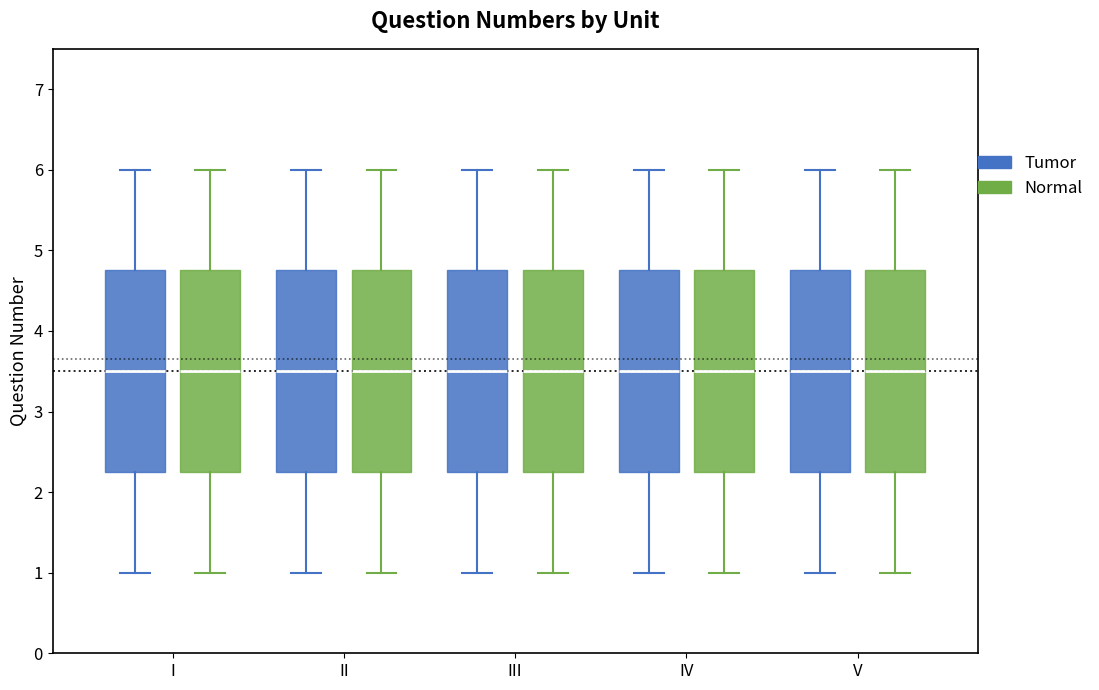

Reading left to right, transcribe this box plot: for each box, give where its median line is, the range the box spans, and where its two whiskers end, as read against the y-axis. The values are not printed on the chart, so give them approximately, as read against the axis.

I (Tumor): median 3.5, box 2.3 to 4.8, whiskers 1.0 to 6.0
I (Normal): median 3.5, box 2.3 to 4.8, whiskers 1.0 to 6.0
II (Tumor): median 3.5, box 2.3 to 4.8, whiskers 1.0 to 6.0
II (Normal): median 3.5, box 2.3 to 4.8, whiskers 1.0 to 6.0
III (Tumor): median 3.5, box 2.3 to 4.8, whiskers 1.0 to 6.0
III (Normal): median 3.5, box 2.3 to 4.8, whiskers 1.0 to 6.0
IV (Tumor): median 3.5, box 2.3 to 4.8, whiskers 1.0 to 6.0
IV (Normal): median 3.5, box 2.3 to 4.8, whiskers 1.0 to 6.0
V (Tumor): median 3.5, box 2.3 to 4.8, whiskers 1.0 to 6.0
V (Normal): median 3.5, box 2.3 to 4.8, whiskers 1.0 to 6.0